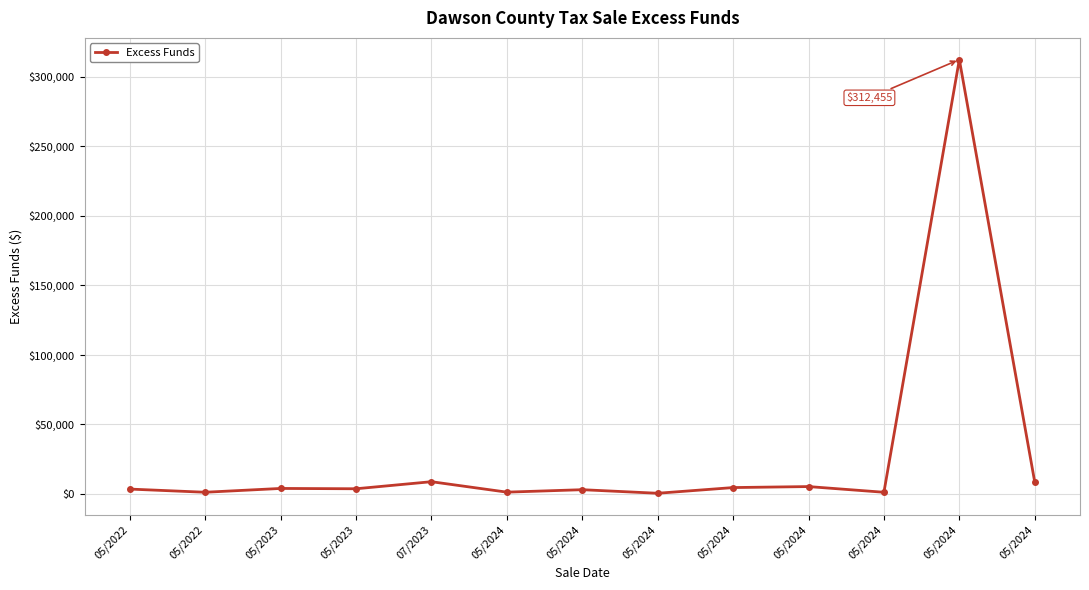

Reading right to left, what are all the values shown in this chart?

8551.7	312454.7	1254.8	5353.3	4638.3	537.8	3106.8	1344.8	8855.3	3775.9	4006.7	1267.2	3549.0